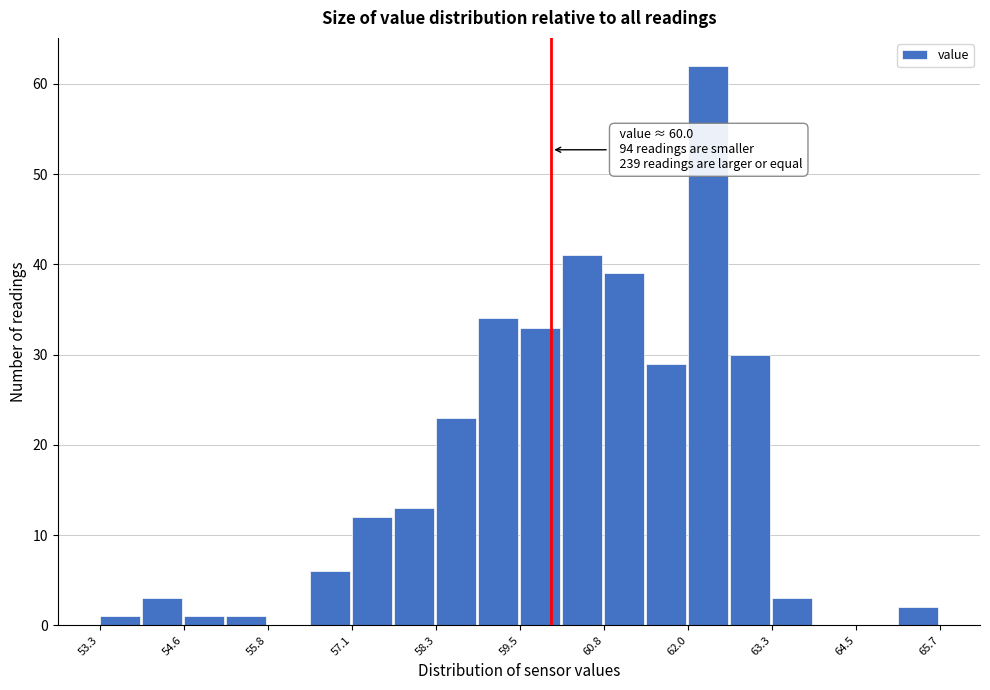

Around what value on the x-axis is the tallest bar? Give the approximate position of its centre, as read against the axis.

62.4